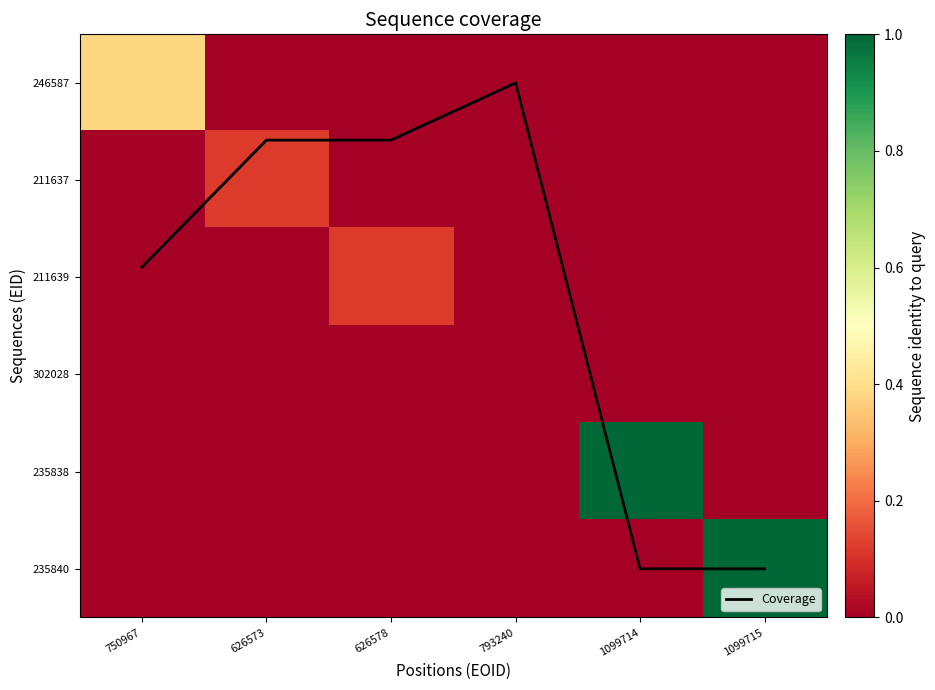

List the series in order of their peak value, highest first.

Coverage, 235838, 235840, 246587, 211637, 211639, 302028